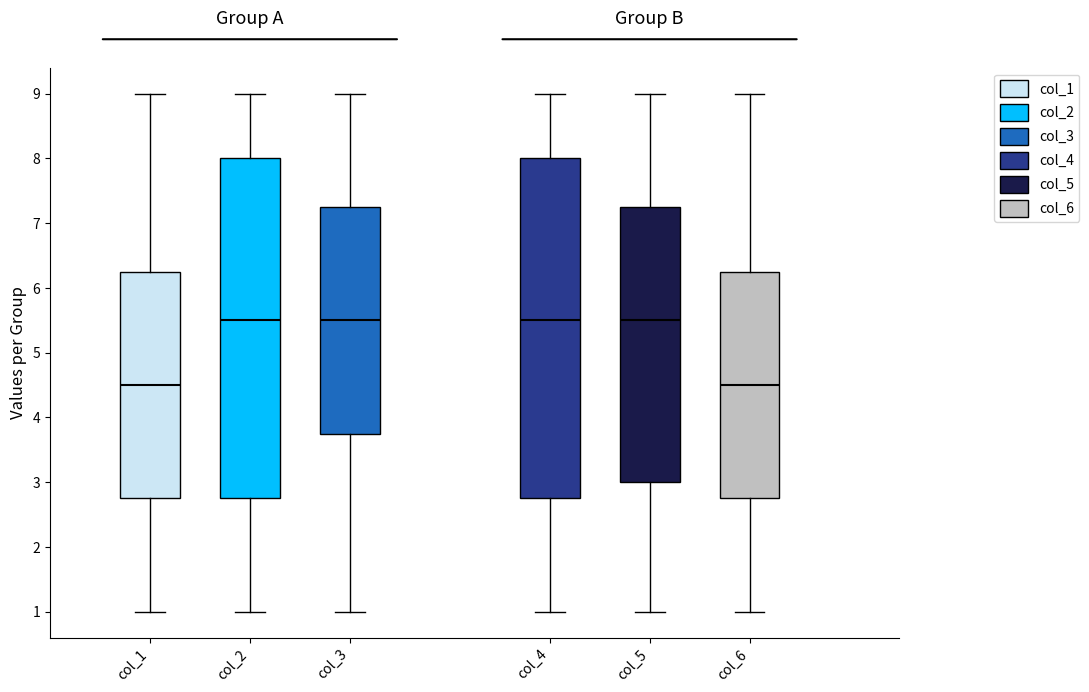

Reading left to right, read every box against the y-axis: the position of its median line, the range the box covers, and the ends of its whiskers. The values are not printed on the chart, so give them approximately, as read against the axis.

col_1: median 4.5, box 2.8 to 6.3, whiskers 1.0 to 9.0
col_2: median 5.5, box 2.8 to 8.0, whiskers 1.0 to 9.0
col_3: median 5.5, box 3.8 to 7.3, whiskers 1.0 to 9.0
col_4: median 5.5, box 2.8 to 8.0, whiskers 1.0 to 9.0
col_5: median 5.5, box 3.0 to 7.3, whiskers 1.0 to 9.0
col_6: median 4.5, box 2.8 to 6.3, whiskers 1.0 to 9.0